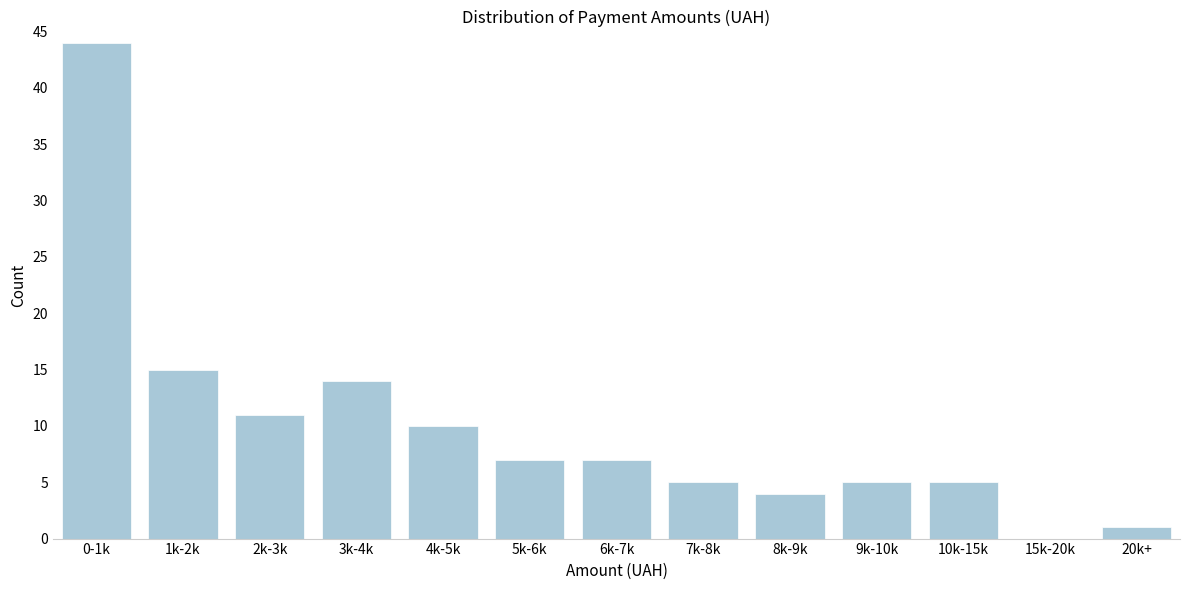

Reading right to left, extract all data points from this chart.

20k+=1	15k-20k=0	10k-15k=5	9k-10k=5	8k-9k=4	7k-8k=5	6k-7k=7	5k-6k=7	4k-5k=10	3k-4k=14	2k-3k=11	1k-2k=15	0-1k=44